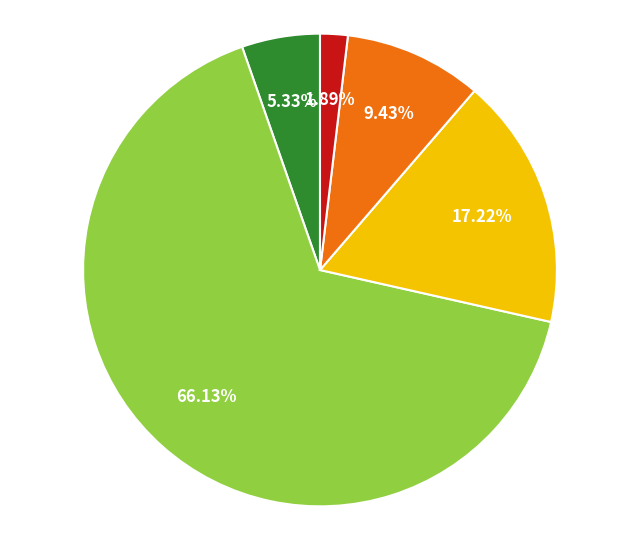

Is there a majority slice in this chart?

Yes